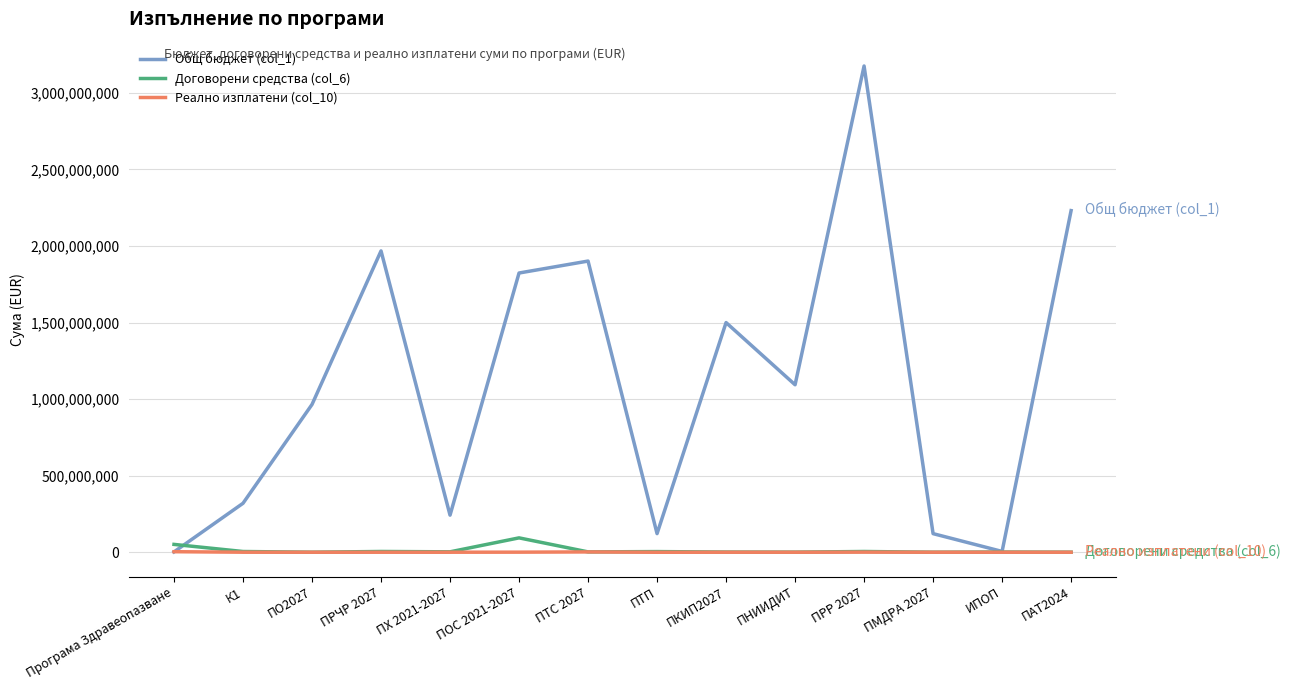

What is the greatest value displayed?

3175060538.0